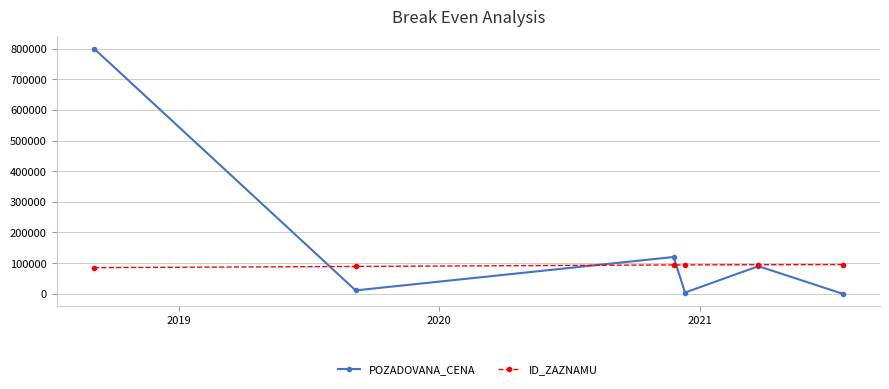

How many lines are shown in the chart?

2